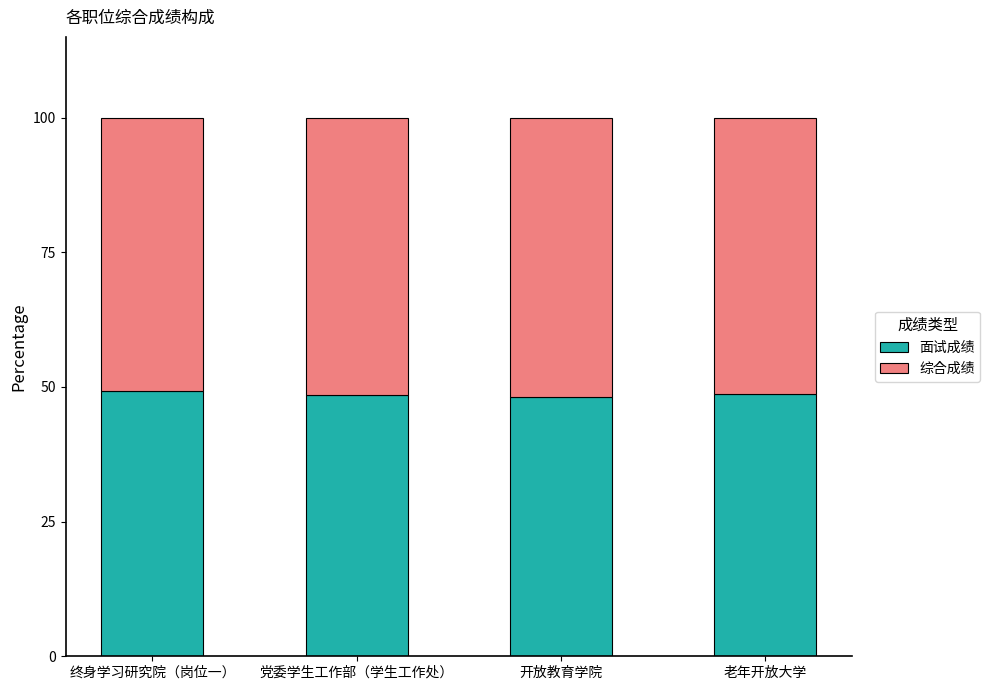

What is the total value across all series at 开放教育学院?

100.0